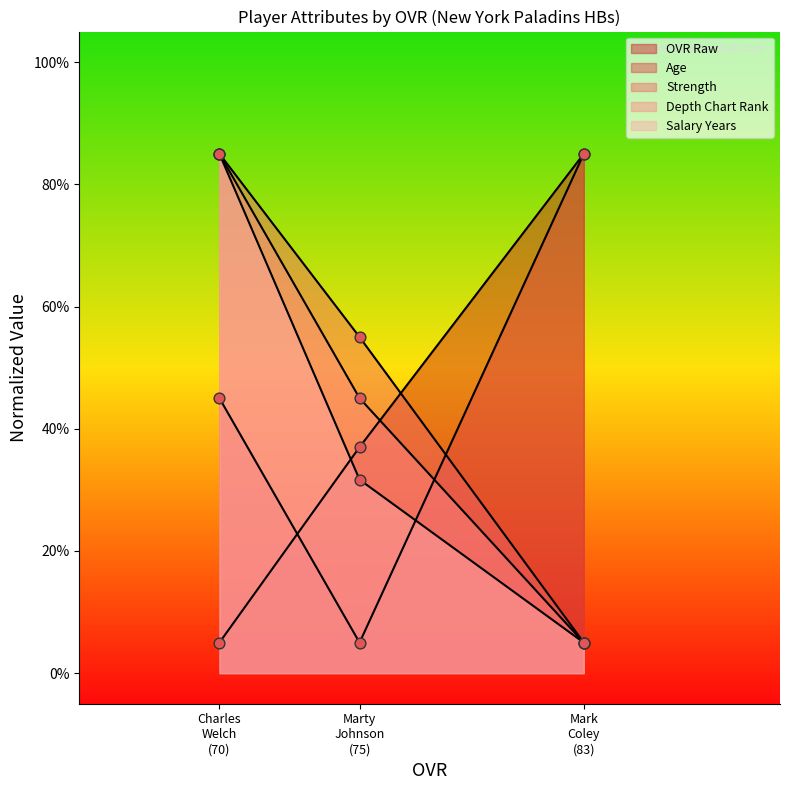

At how many categories does at least one series exceed 81?

2